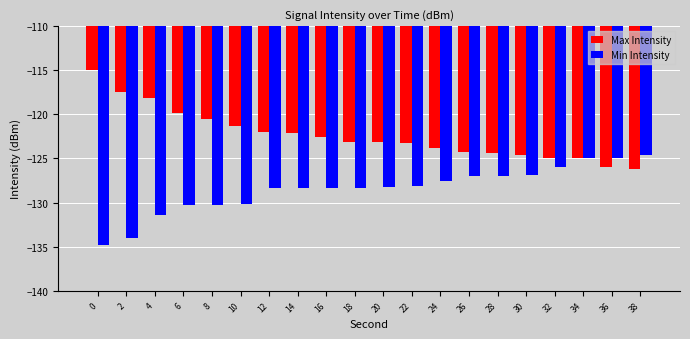

How many bars are there in each group?

2